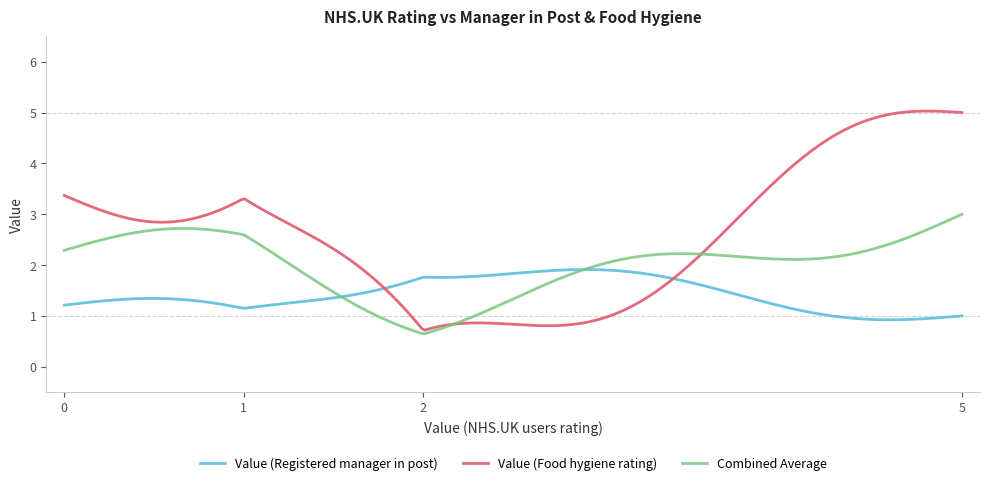

Which series ends up on top after the final intersection of Value (Food hygiene rating) and Value (Registered manager in post)?

Value (Food hygiene rating)